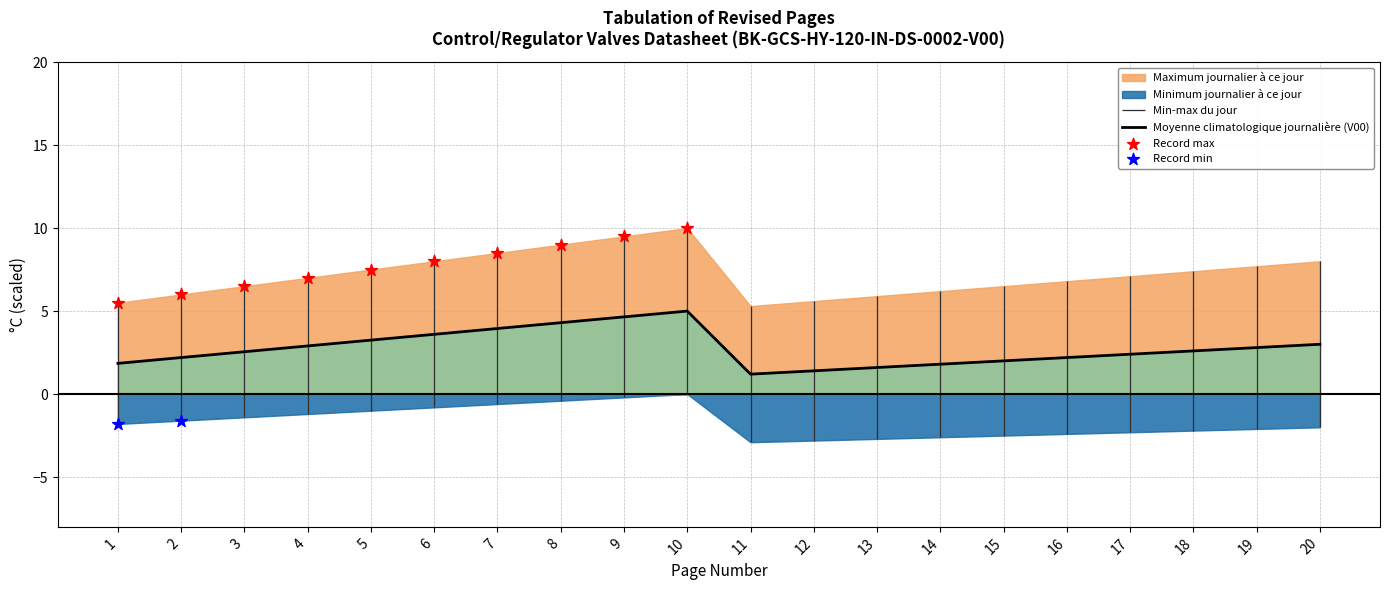

Which series has the widest spread of Y values?

Maximum journalier